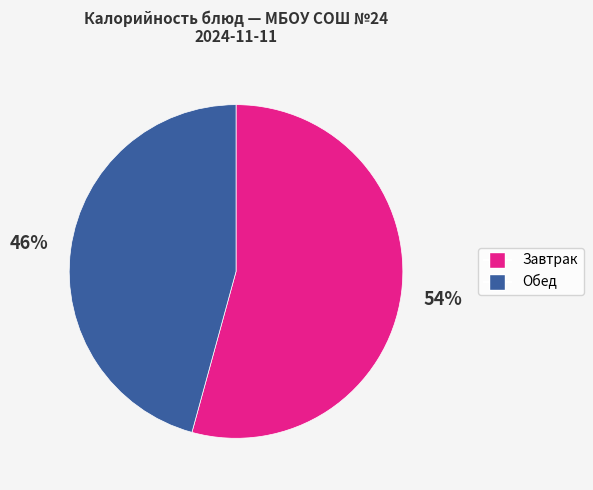

Is there any slice that represents more than half of the pie?

Yes